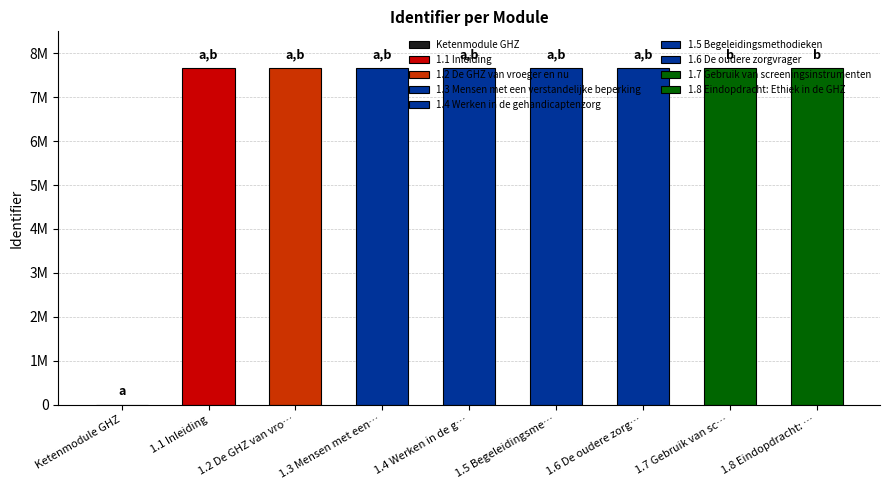

What is the label of the 7th bar from the right?

1.2 De GHZ van vroeger en nu